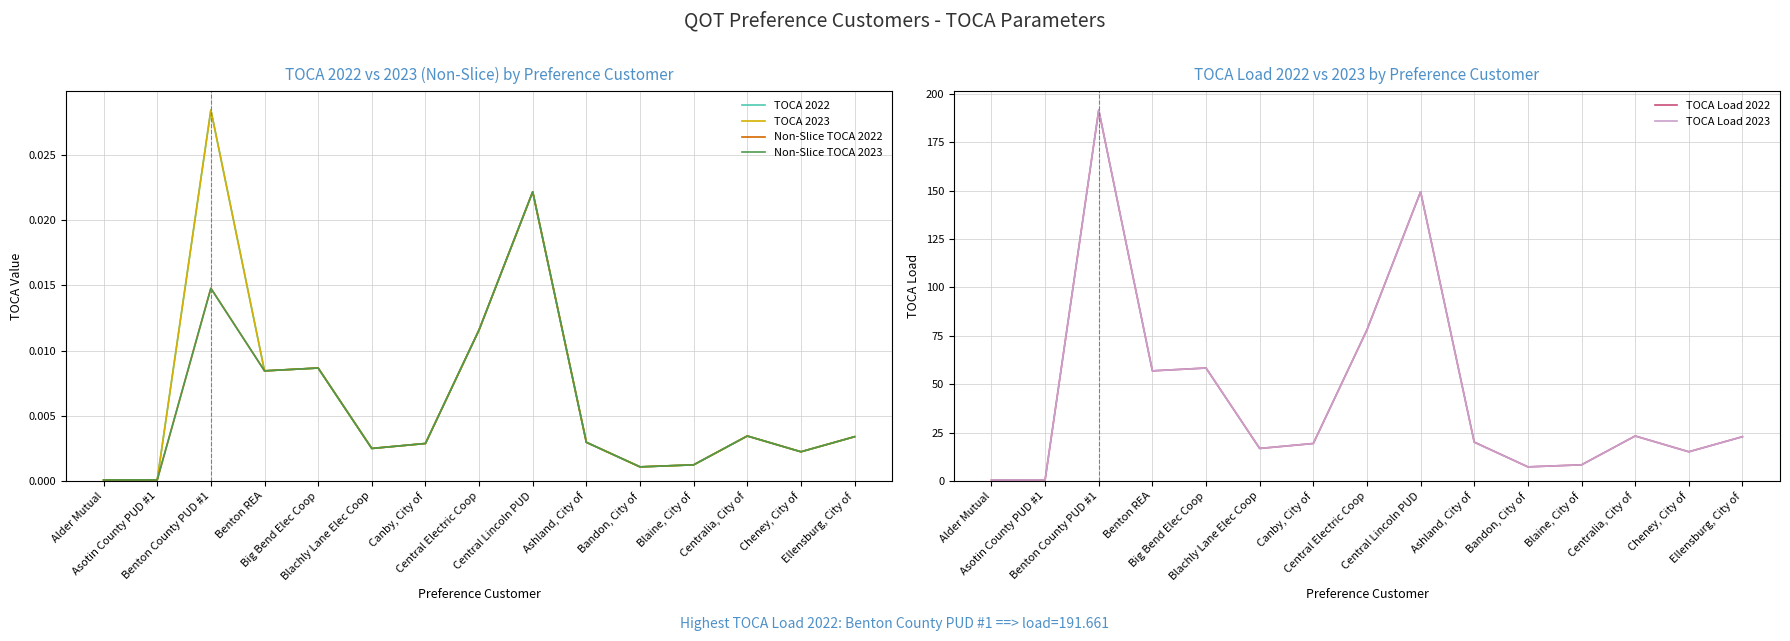

Which series has the largest total across all categories?

TOCA Load 2023